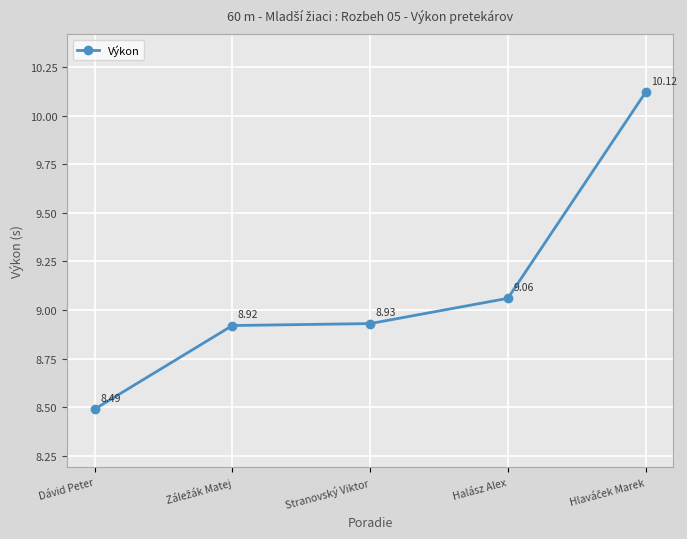

What is the maximum value shown in the chart?

10.1